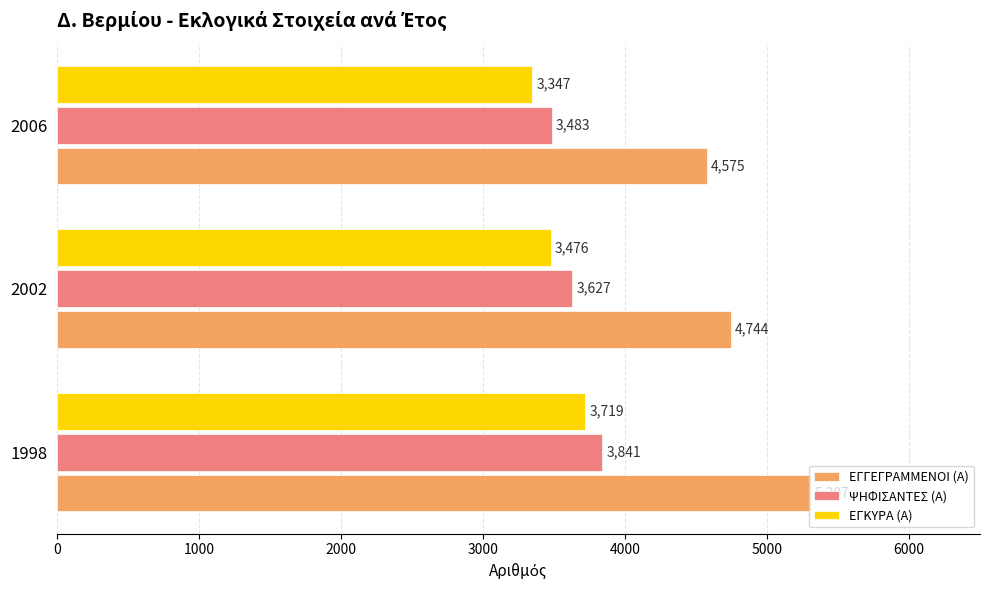

Which category has the lowest value across all series?

2006